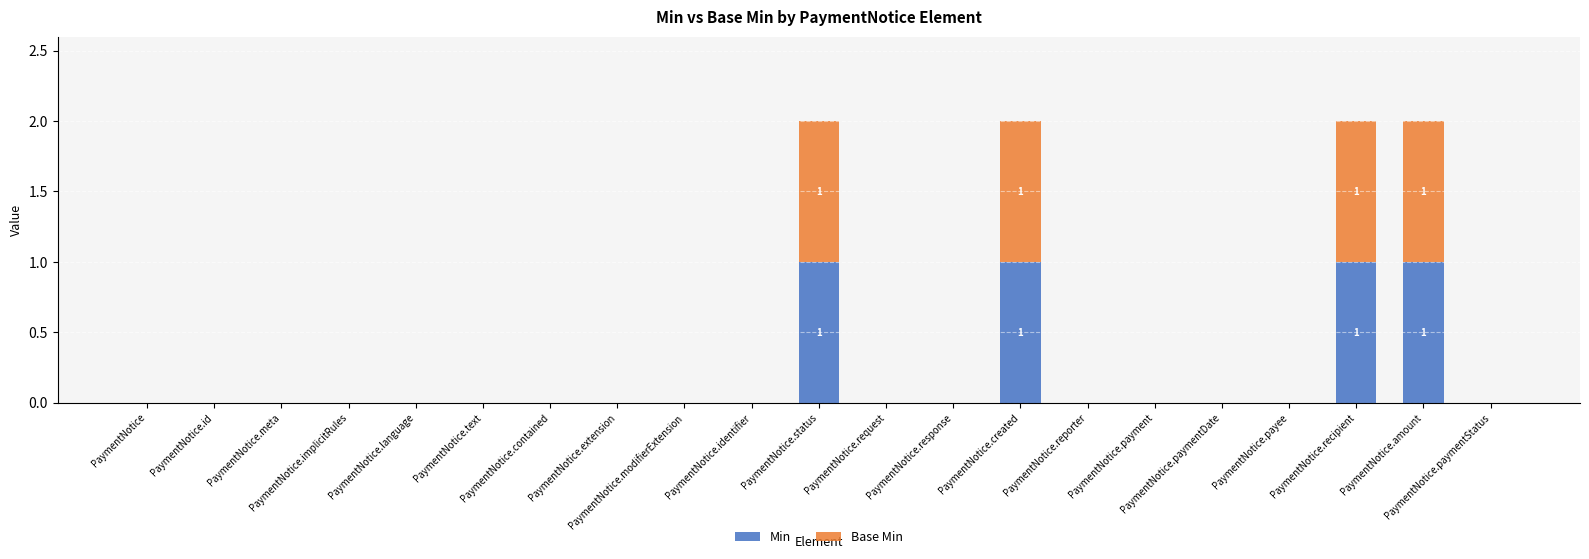

What is the label of the 18th bar from the left?

PaymentNotice.payee